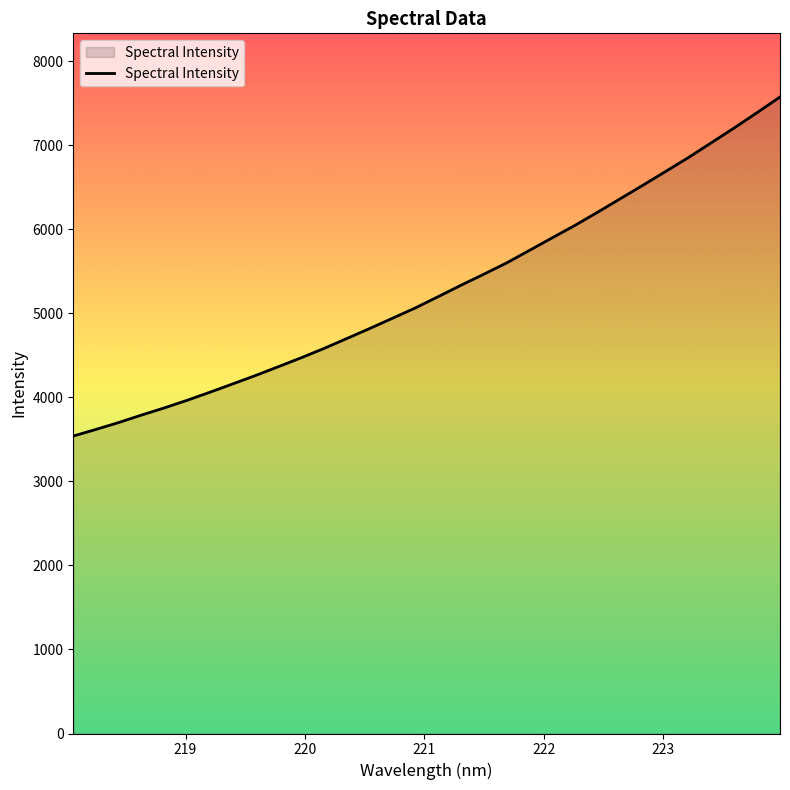

What is the minimum value shown in the chart?

3539.8